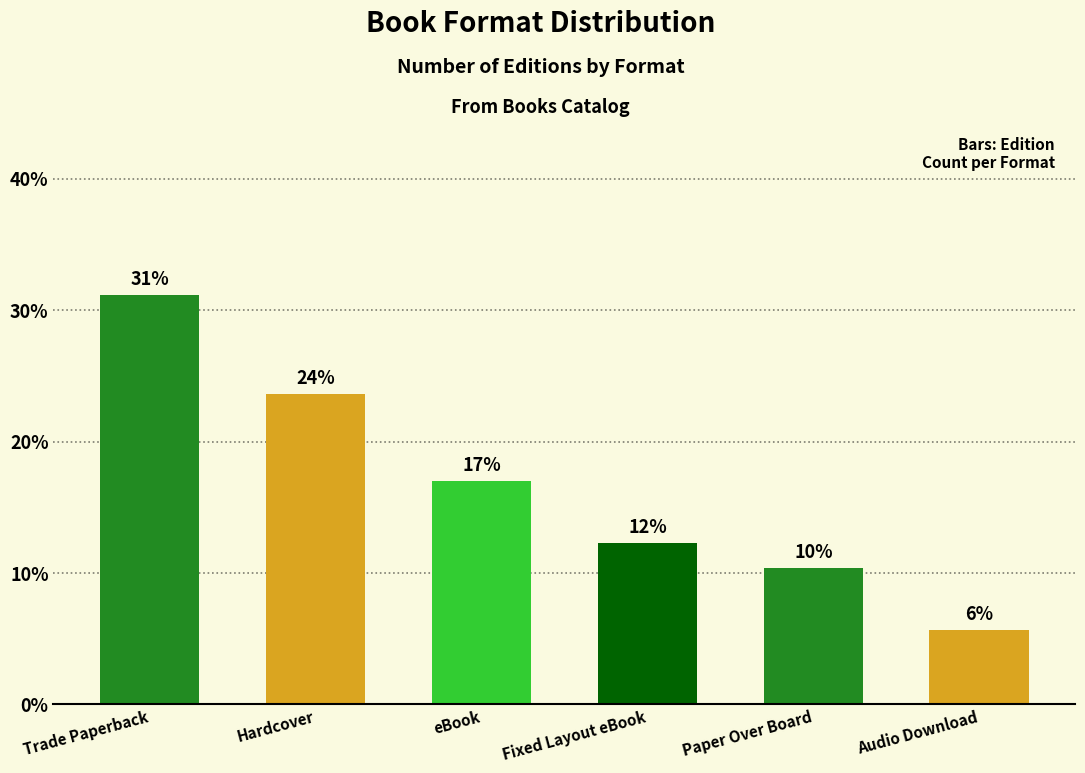

Reading left to right, extract all data points from this chart.

31.1	23.6	17.0	12.3	10.4	5.7